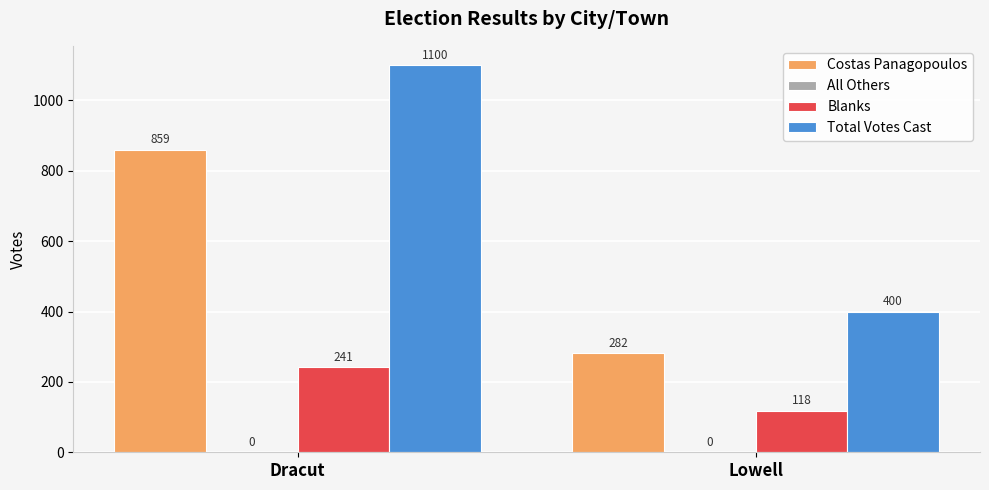

Count the number of categories in the chart.

2